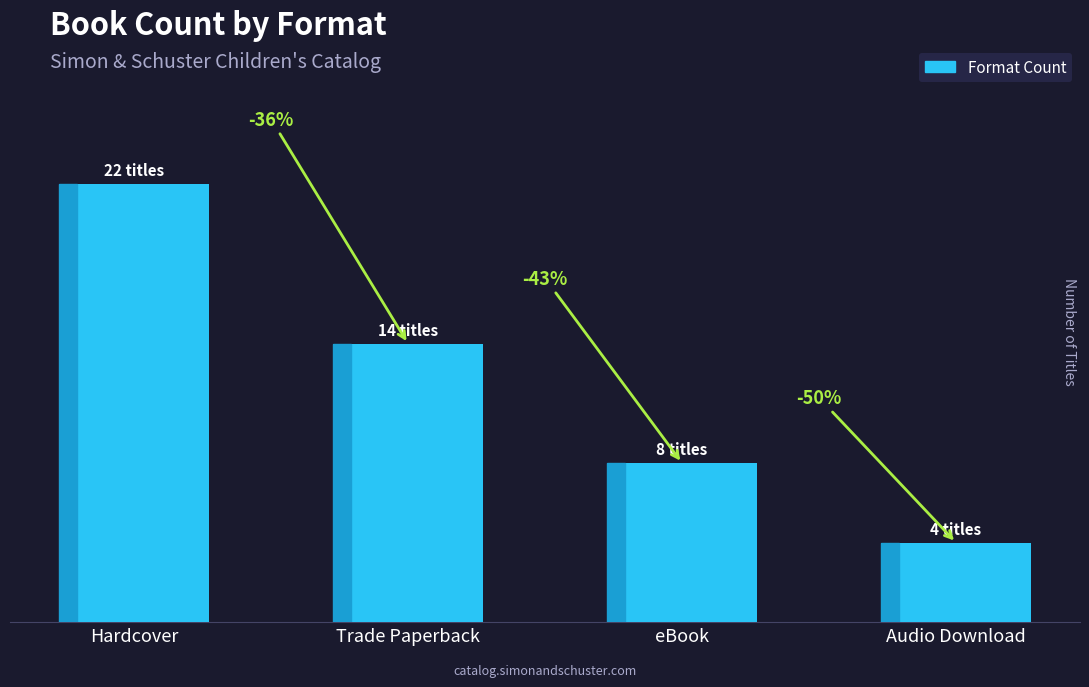

Where does the data first go above 14?

Hardcover